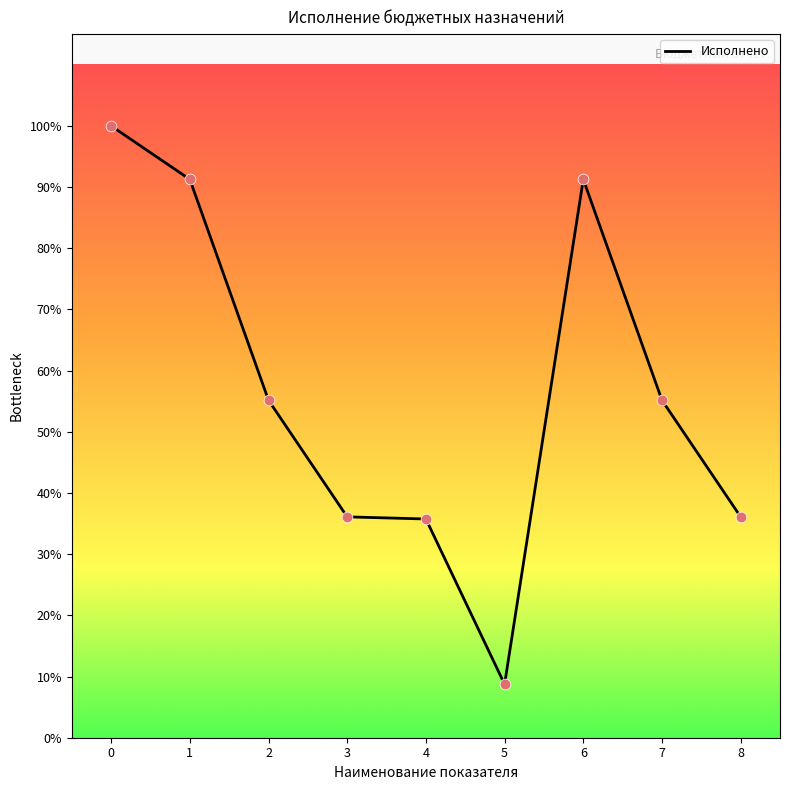

What is the change in value from 2 to 4?

-301399.9